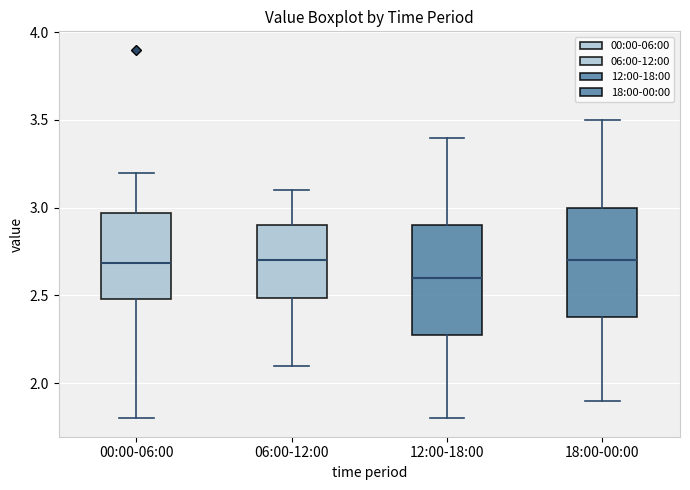

Where does the median line of the box for 12:00-18:00 sit on the y-axis? The values are not printed on the chart, so give them approximately, as read against the axis.

2.60